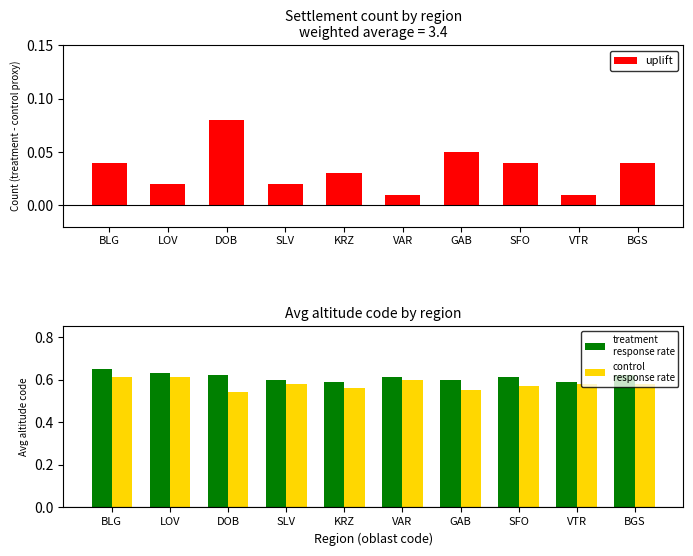

What is the label of the 8th bar from the right?

DOB